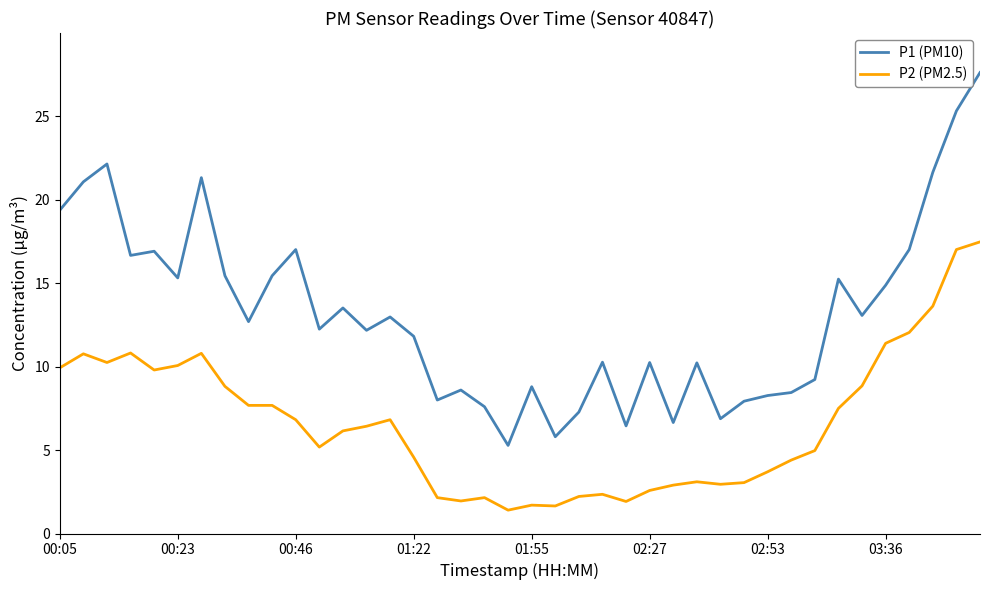

True or false: P2 (PM2.5) and P1 (PM10) intersect in this chart.

False